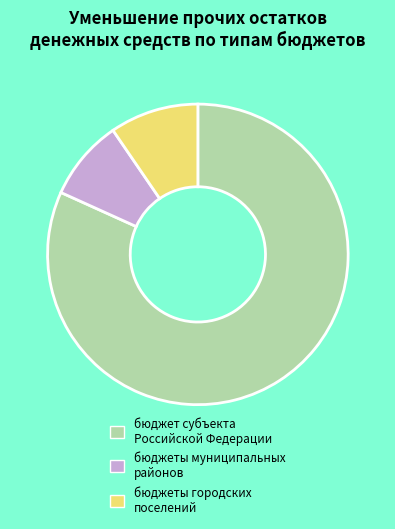

Count the number of slices in the pie.

3